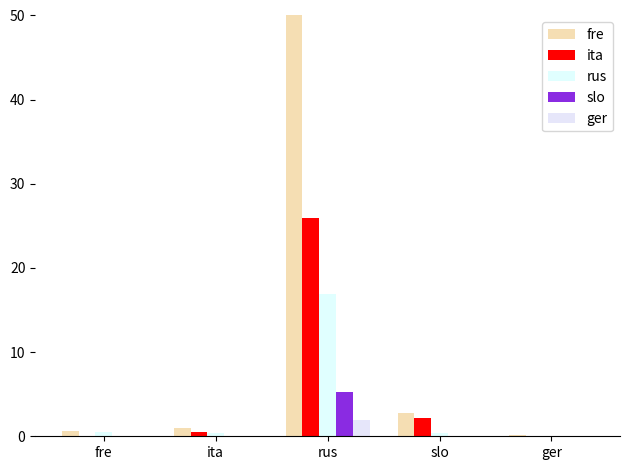

At which category is the sum across all series the highest?

rus